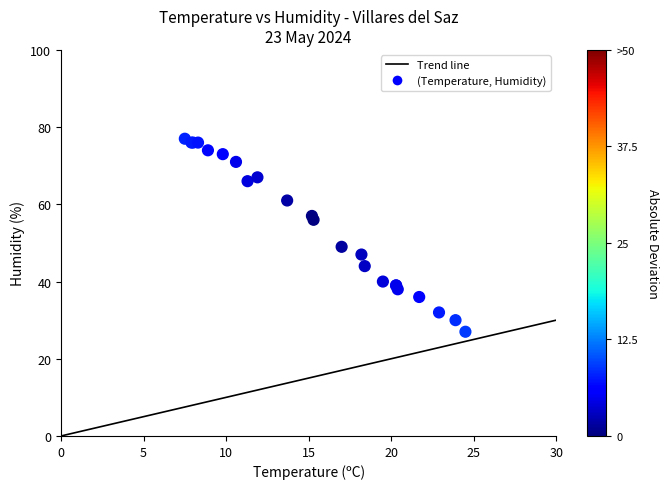

What Y value in the scatter plot is closest to 52?

49